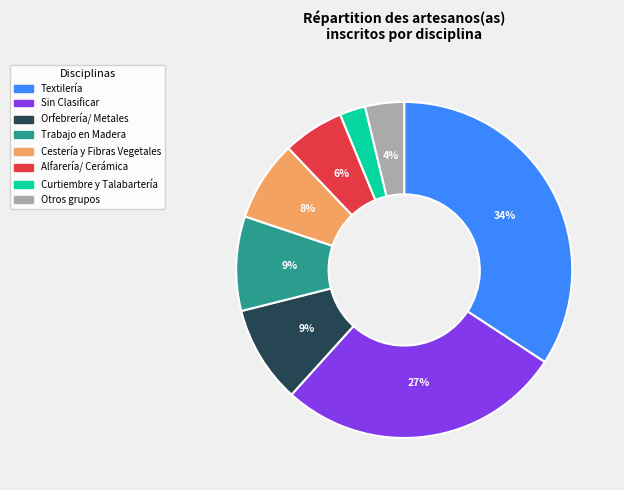

To the nearest percent, what percentage of the pie is Curtiembre y Talabartería?

2%